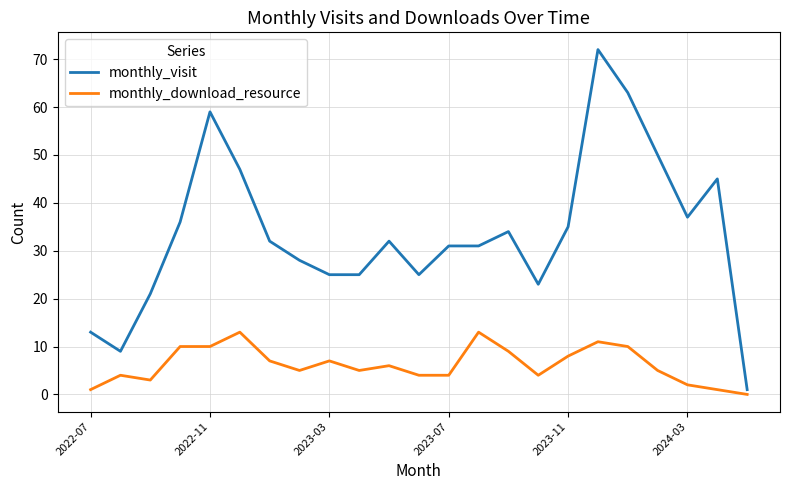

What is the difference between the maximum and minimum values in the monthly_download_resource series?

13